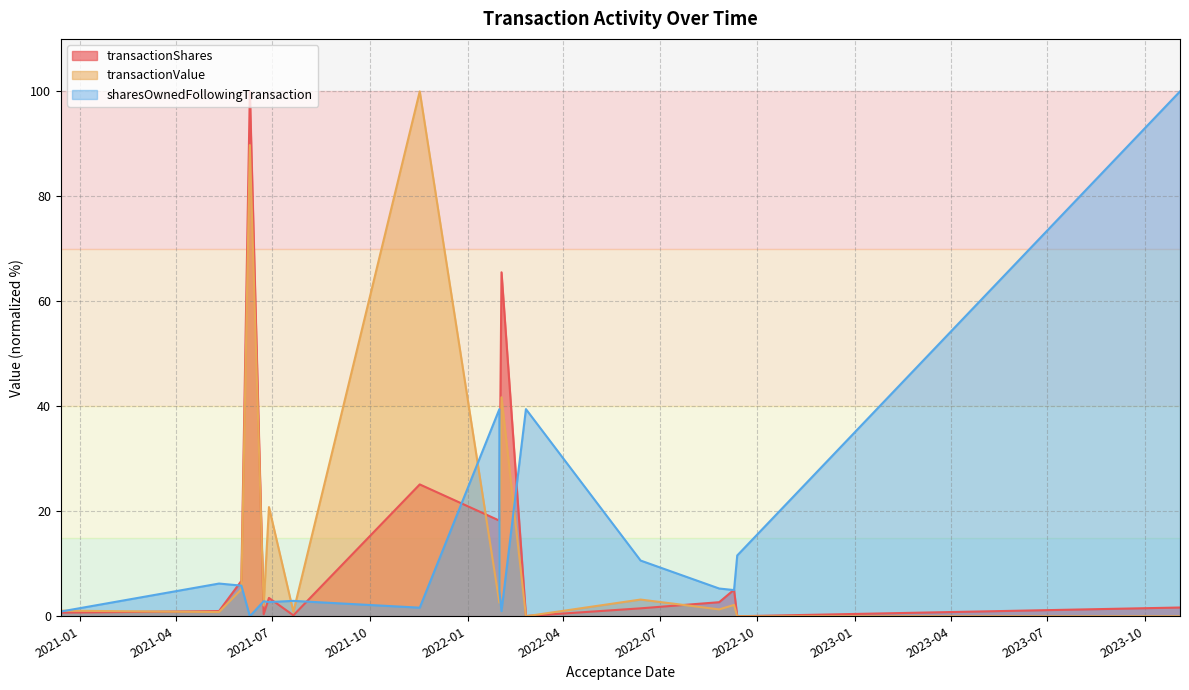

At 2022-06-13, list the series in order from largest to smallest.

sharesOwnedFollowingTransaction, transactionValue, transactionShares